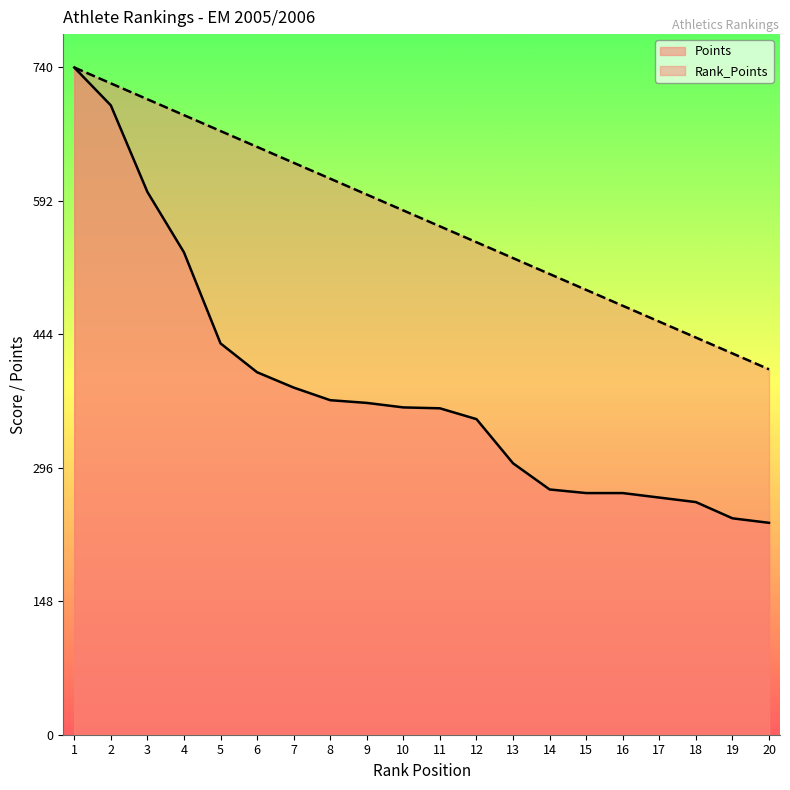

How many series are shown in this chart?

2